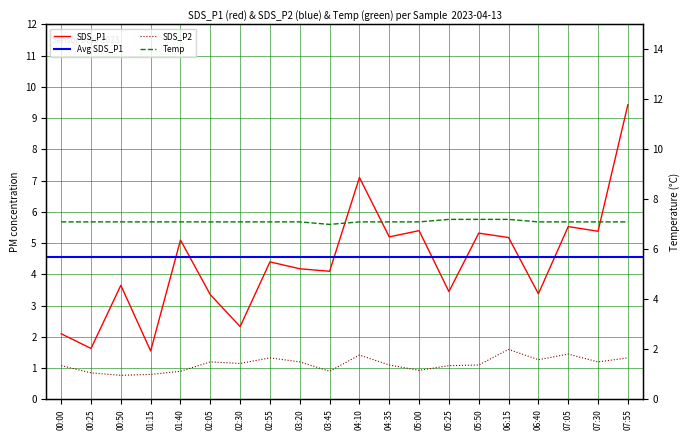

Rank the series at 06:40 from highest to lowest value.

Temp, SDS_P1, SDS_P2